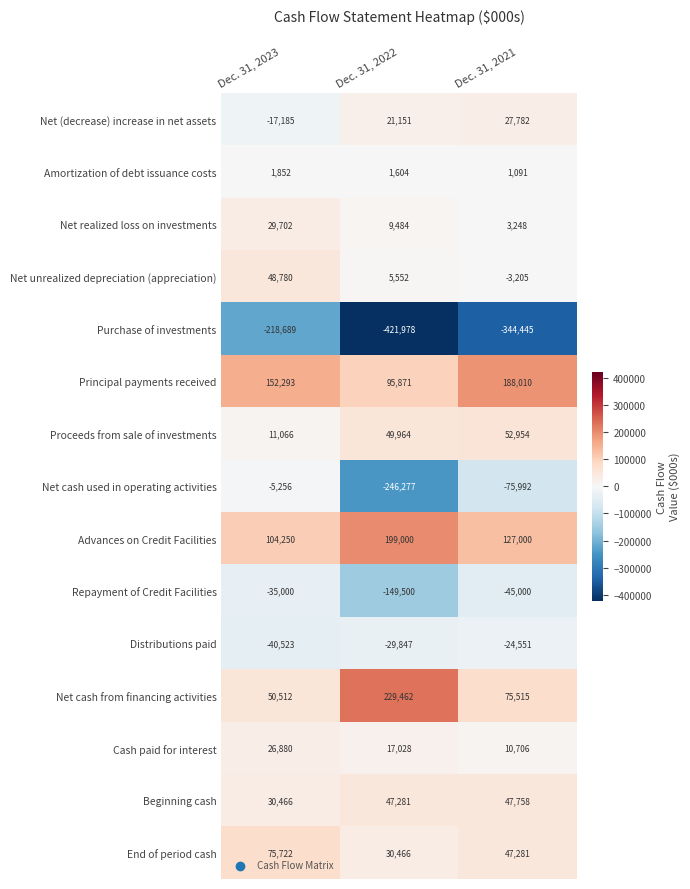

What value does the End of period cash series have at Dec. 31, 2023?

75722